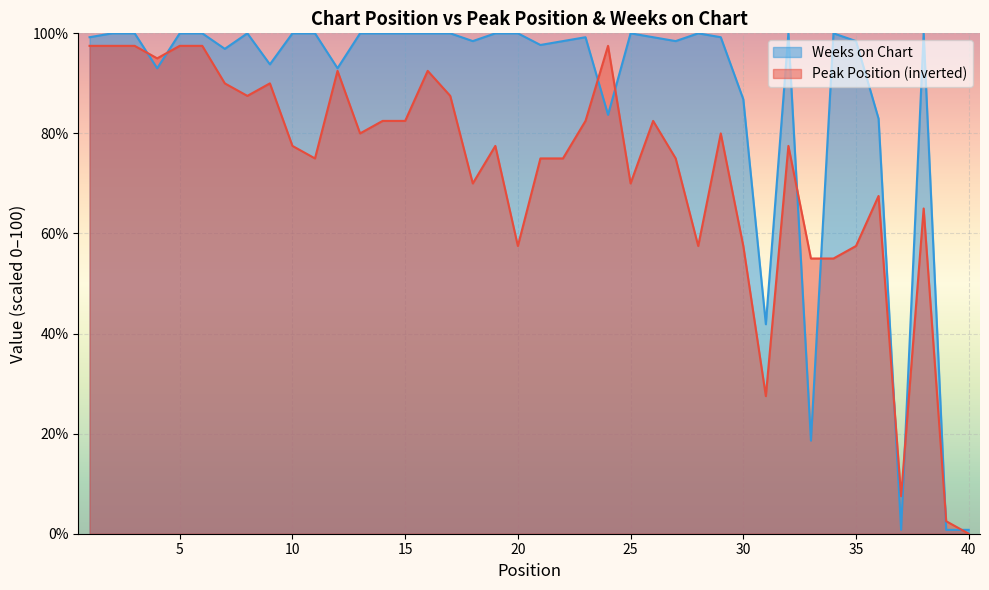

What is the average value of the Peak Position series?

72.3